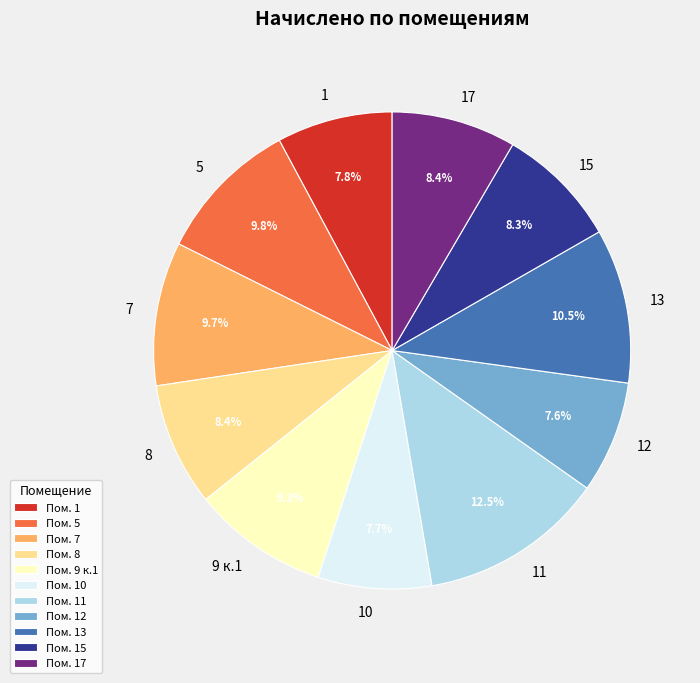

Is there a majority slice in this chart?

No